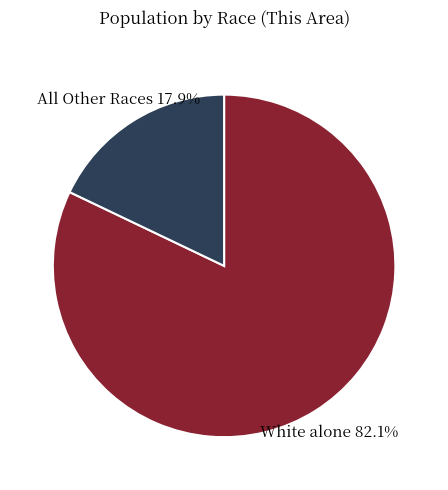

Which slice is the largest?

White alone